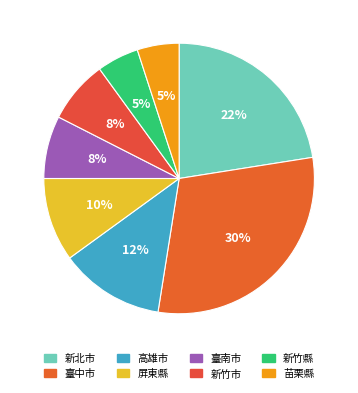

To the nearest percent, what is the difference between the largest and smallest slice percentages?

25%